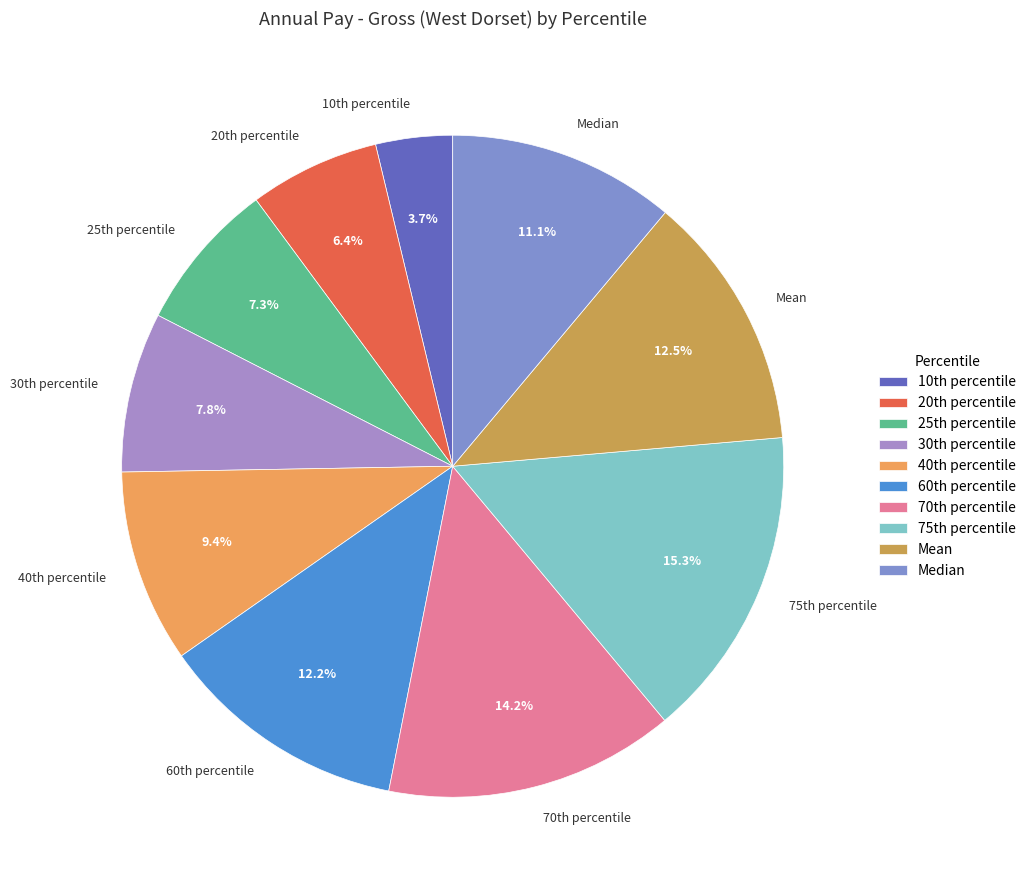

Is it true that Mean is 20% of the pie?

False